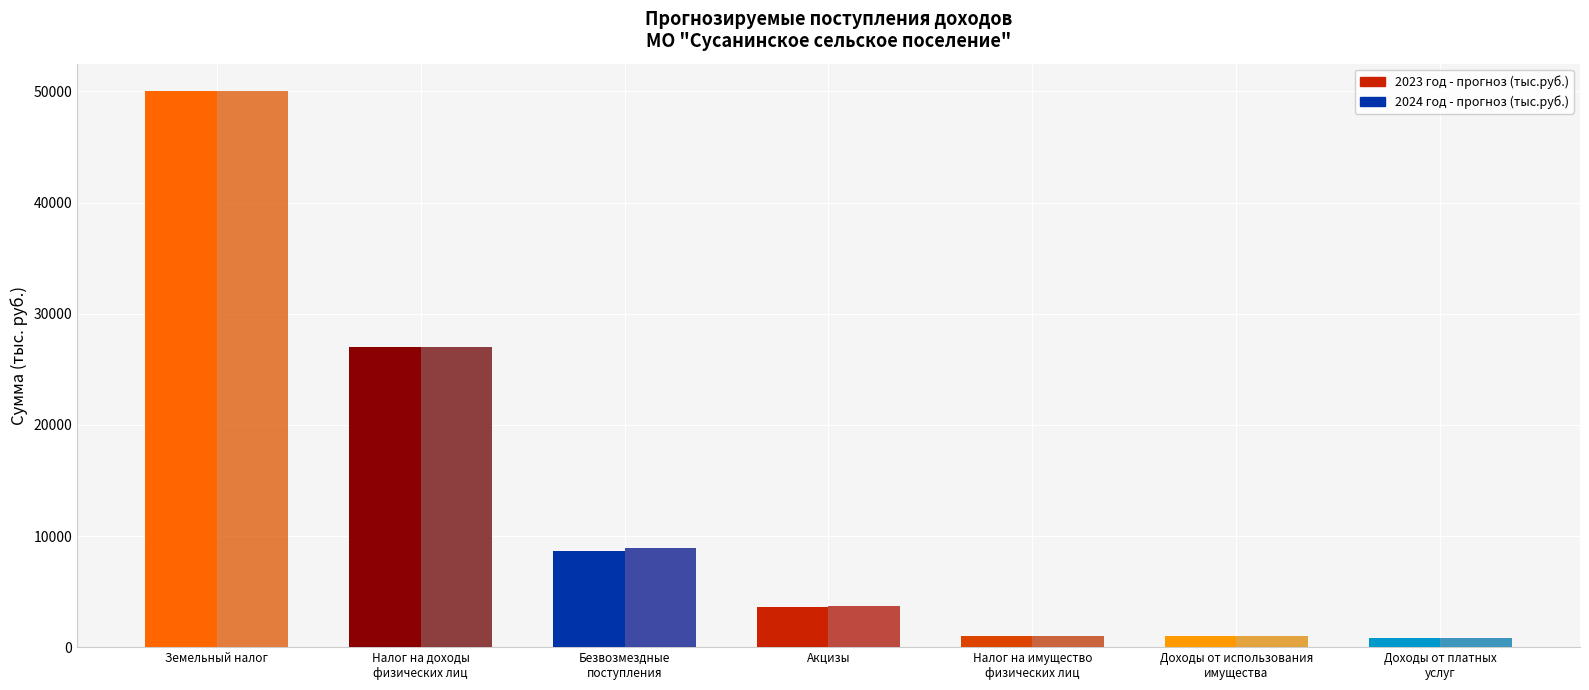

At which category does the chart reach its minimum across all series?

Доходы от платных
услуг